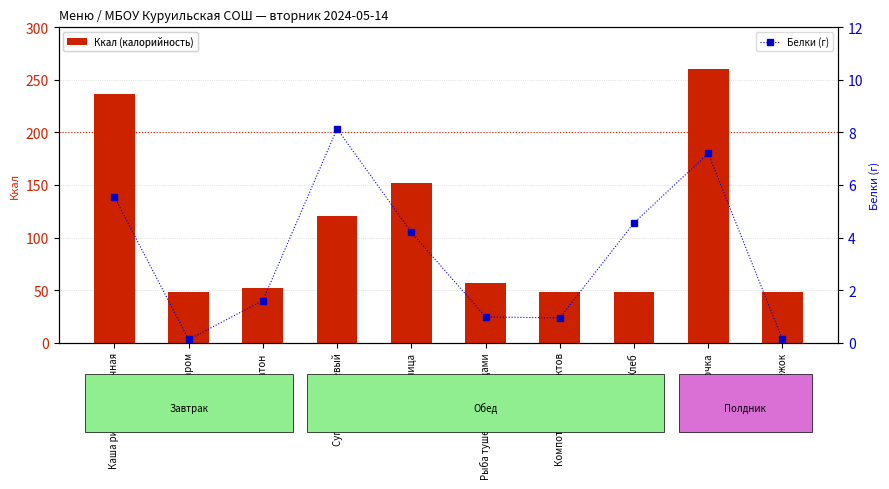

Which series changed the most between Каша рисовая молочная and Булочка?

Ккал (калорийность)